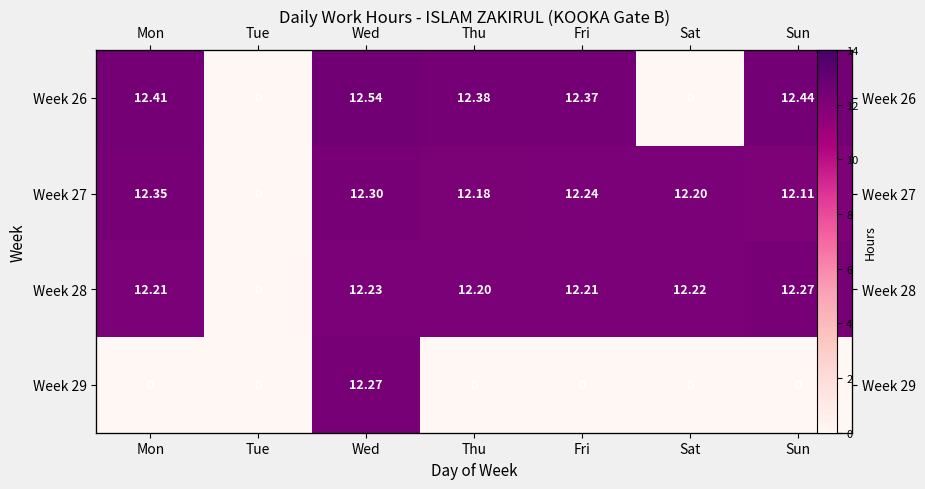

True or false: Week 26 has a value of 12.4 at Mon.

True